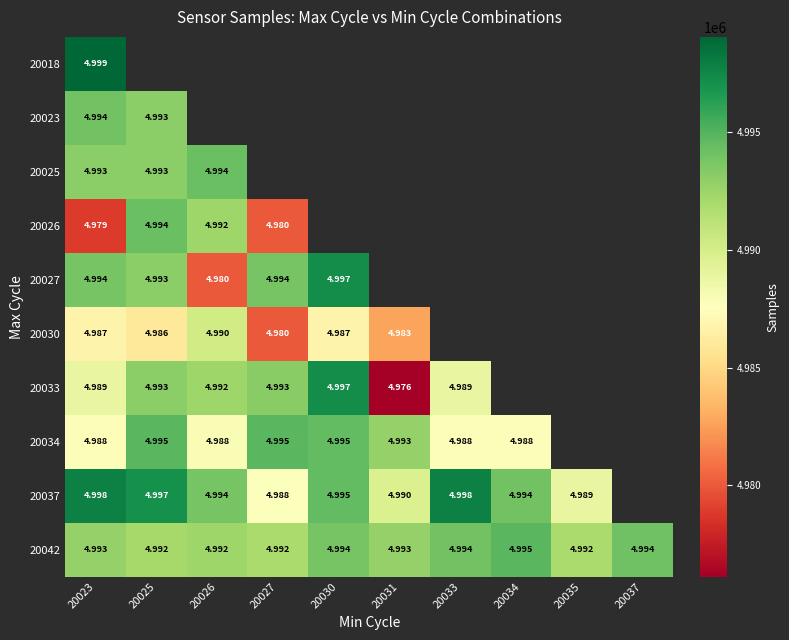

Is the value of 20042 at 20023 greater than the value of 20030 at 20025?

Yes